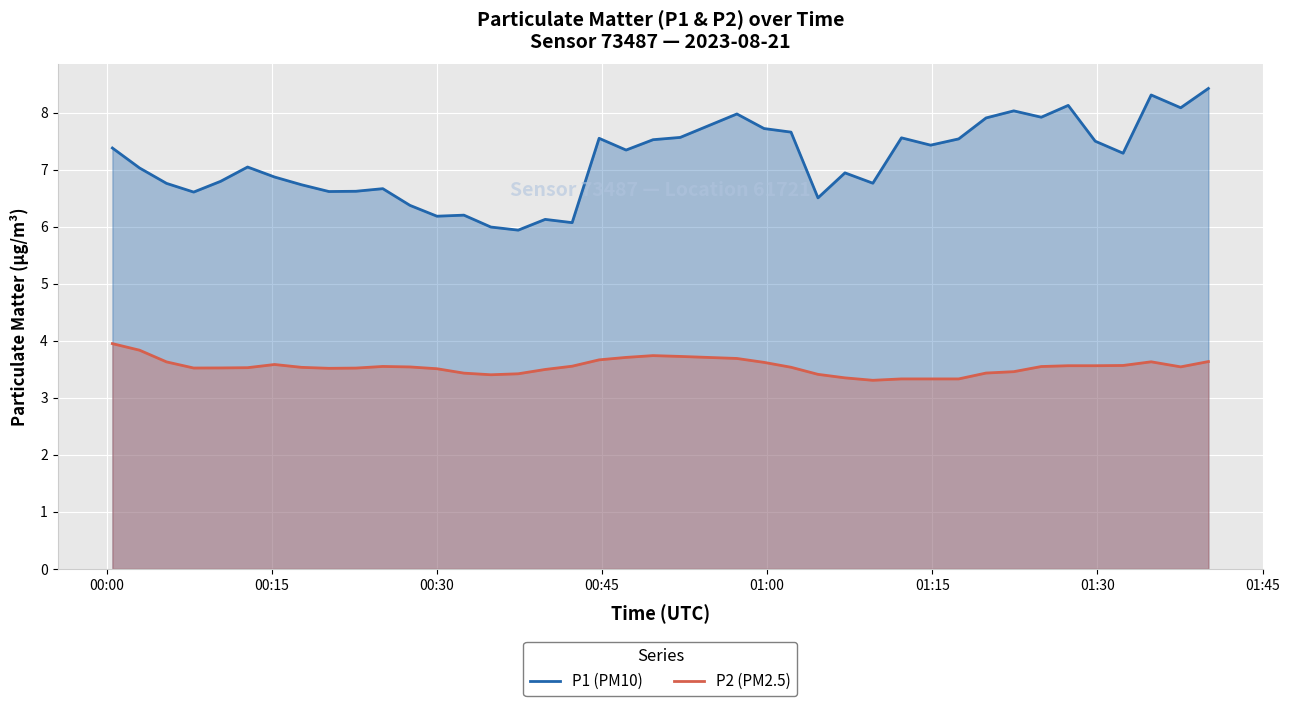

What are all the series names shown in the legend?

P1 (PM10), P2 (PM2.5)